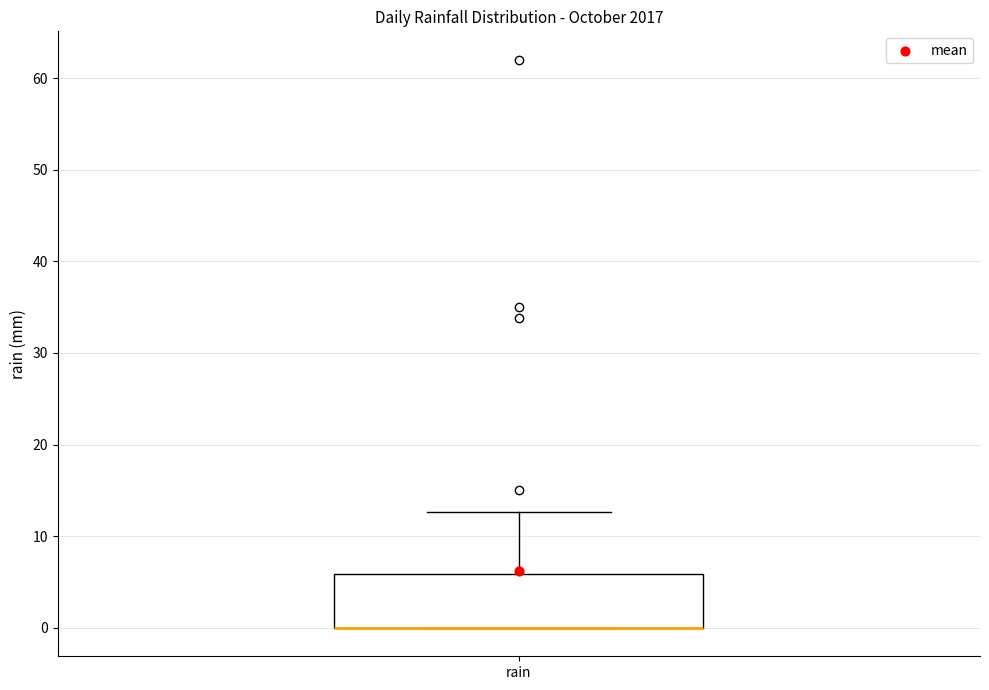

Where is the lower edge of the box for rain on the y-axis? The values are not printed on the chart, so give them approximately, as read against the axis.

0